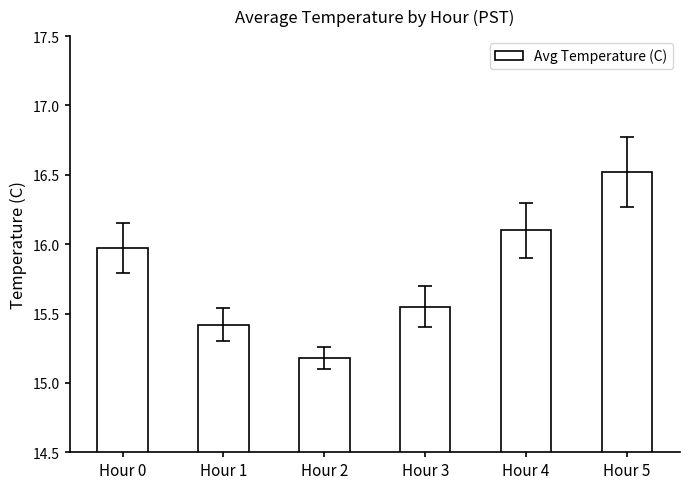

How many bars are there in total?

6